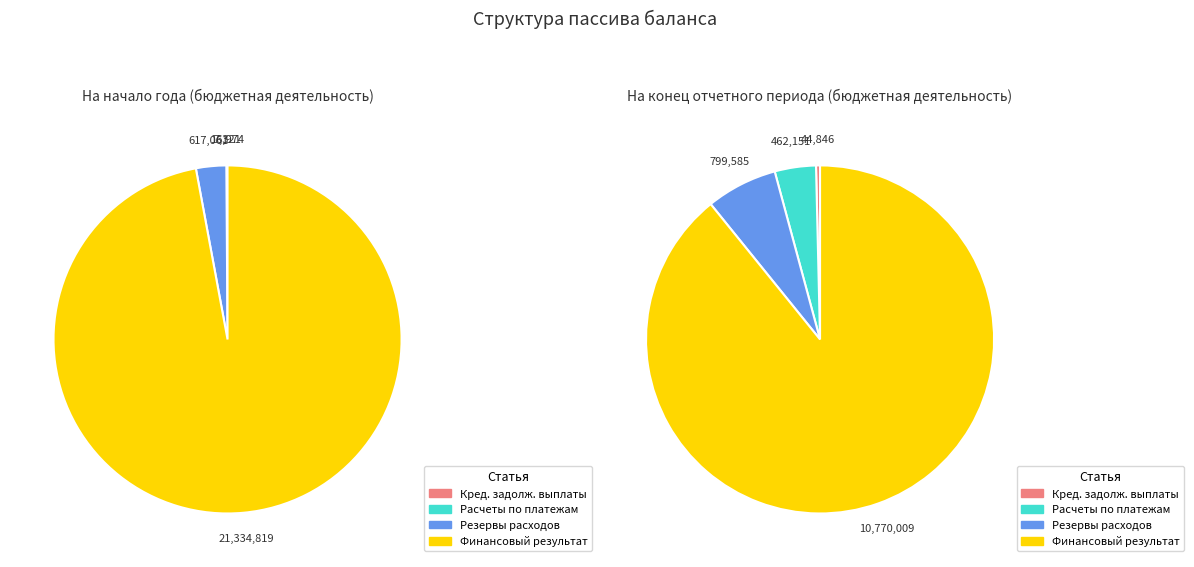

The Расчеты по платежам в бюджеты slice represents 0% of the pie. True or false?

True